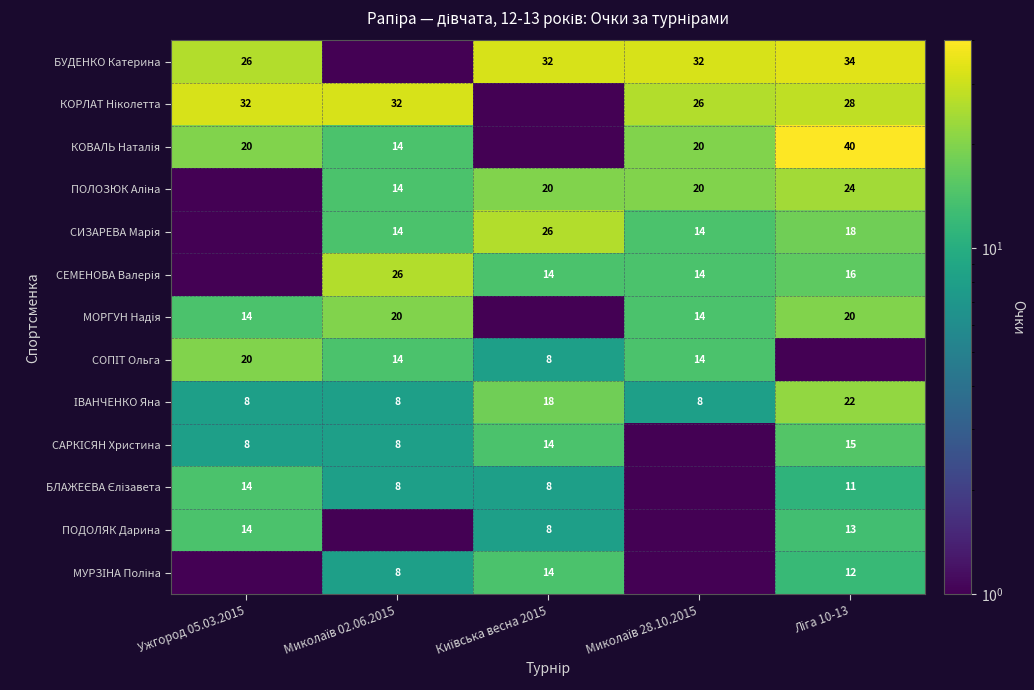

What is the difference between the highest and lowest values at Ужгород 05.03.2015?

31.5